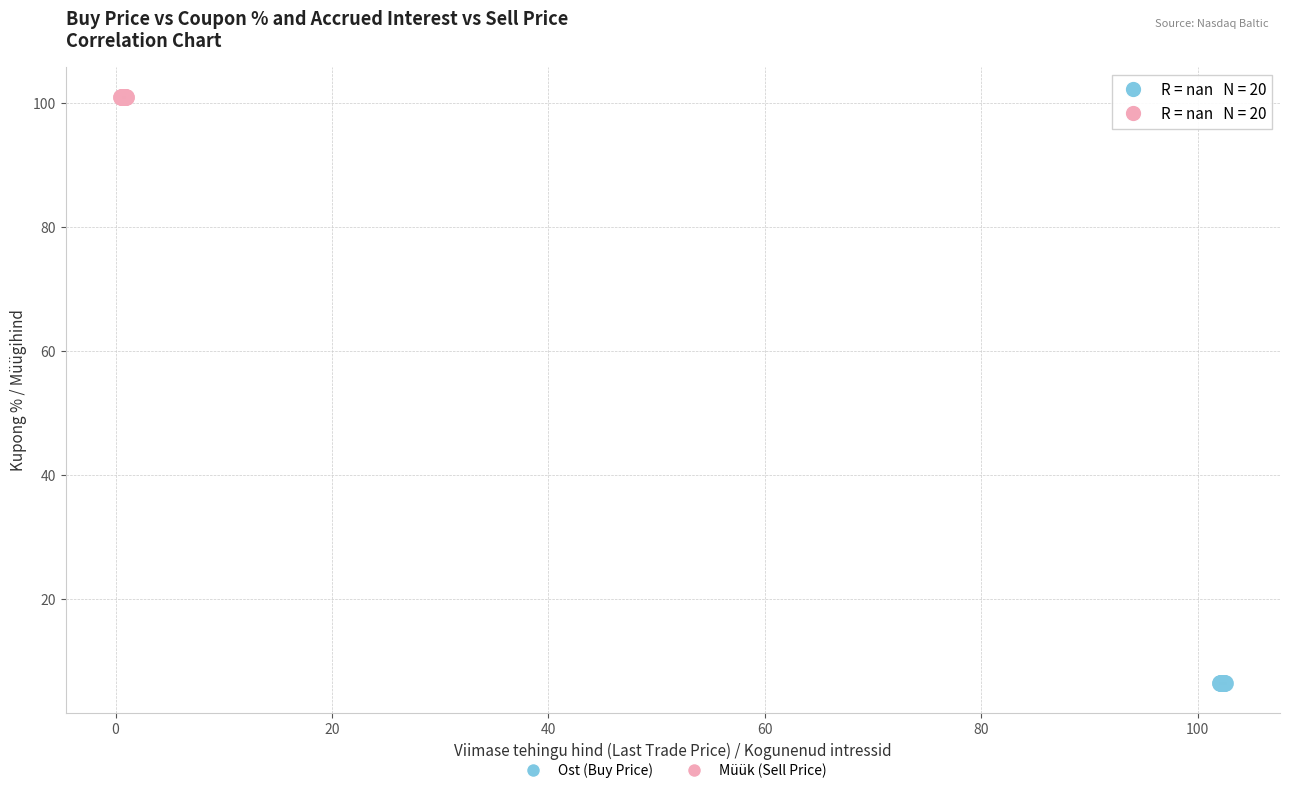

Which series contains the lowest Y value?

Ost (Buy Price)